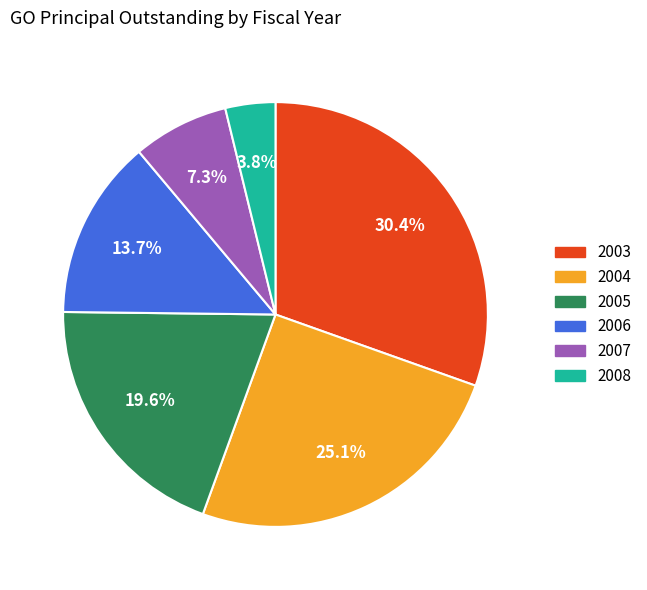

What is the ratio of the value at 2004 to the value at 2008?

6.6